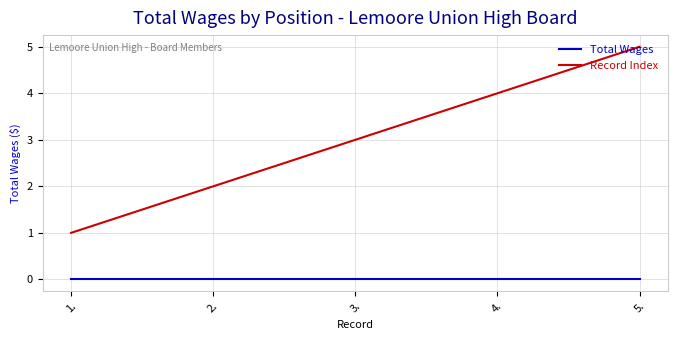

What is the total value across all series at 3.?

3